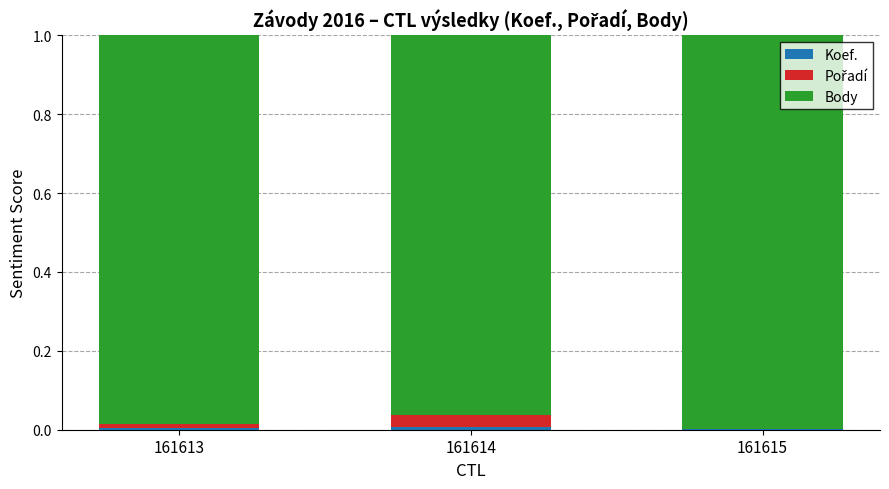

What is the total value across all series at 161613?

1.0